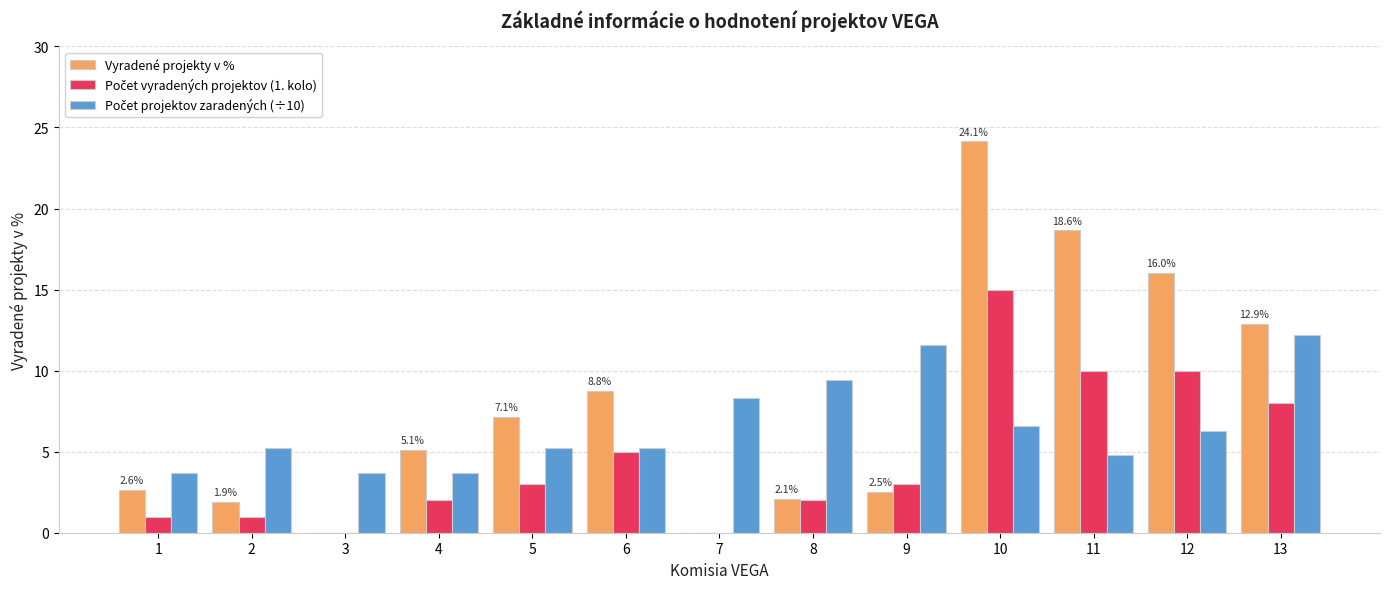

At which category is the sum across all series the highest?

10